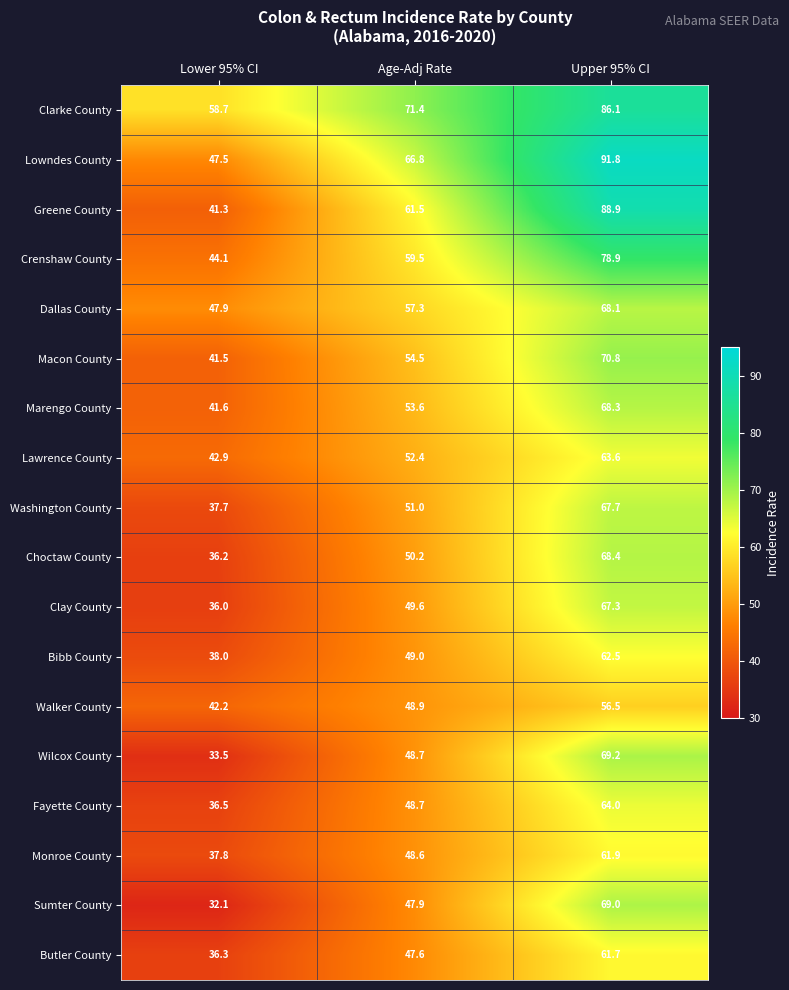

Is it true that Crenshaw County equals 44.1 at Lower 95% CI?

True